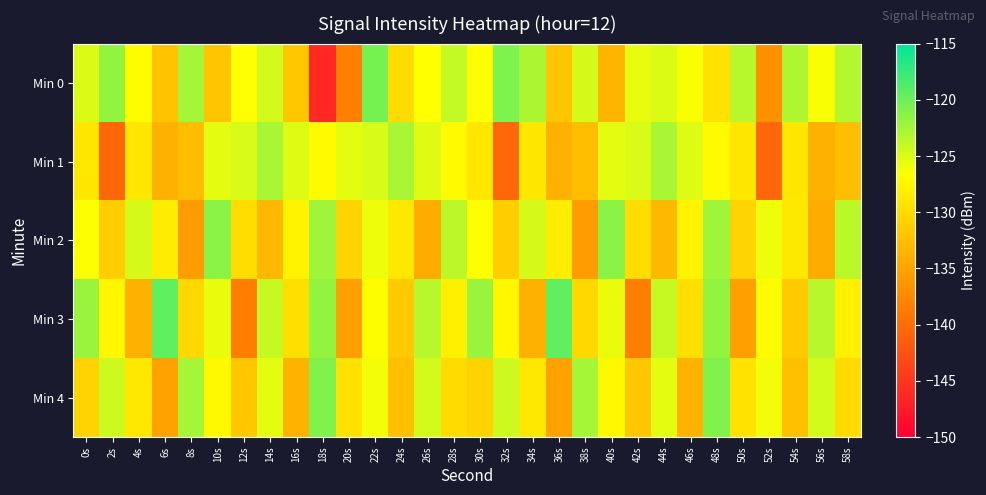

Between 18s and 44s, which is larger?

44s